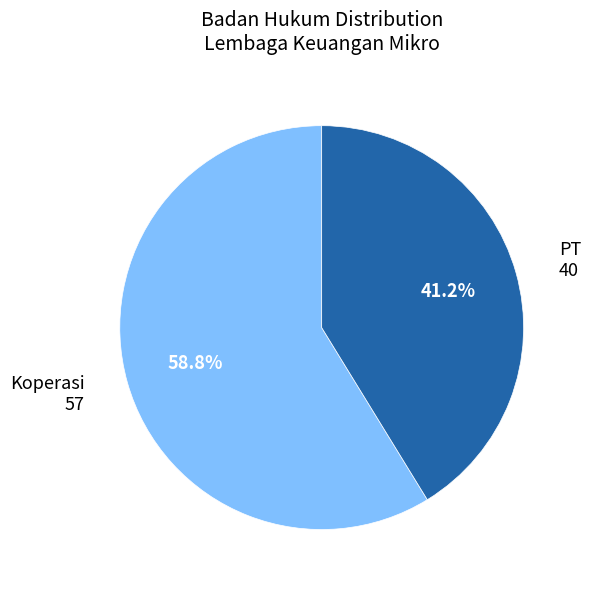

Is there a majority slice in this chart?

Yes